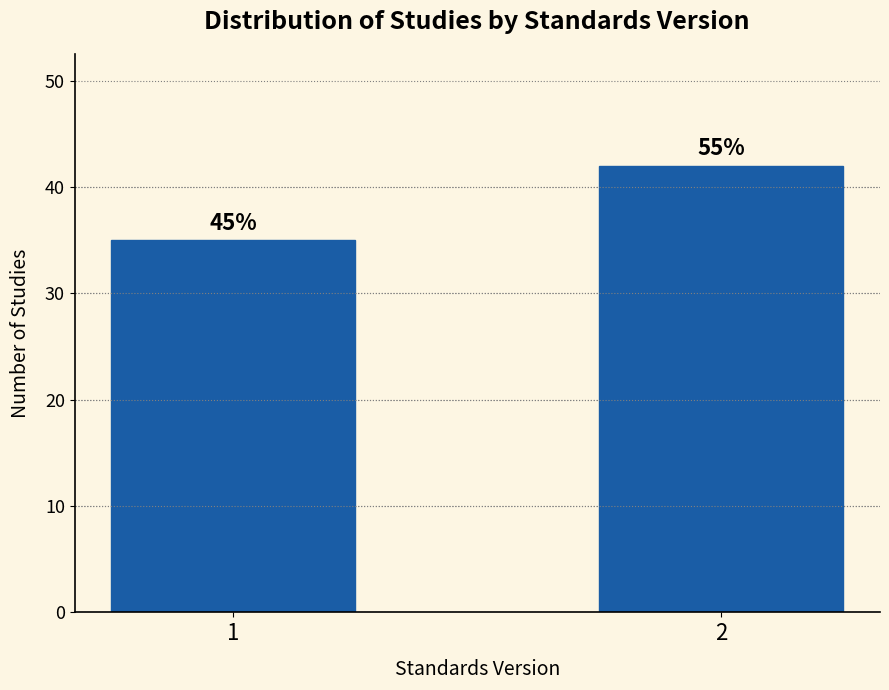

Does the chart contain any negative values?

No